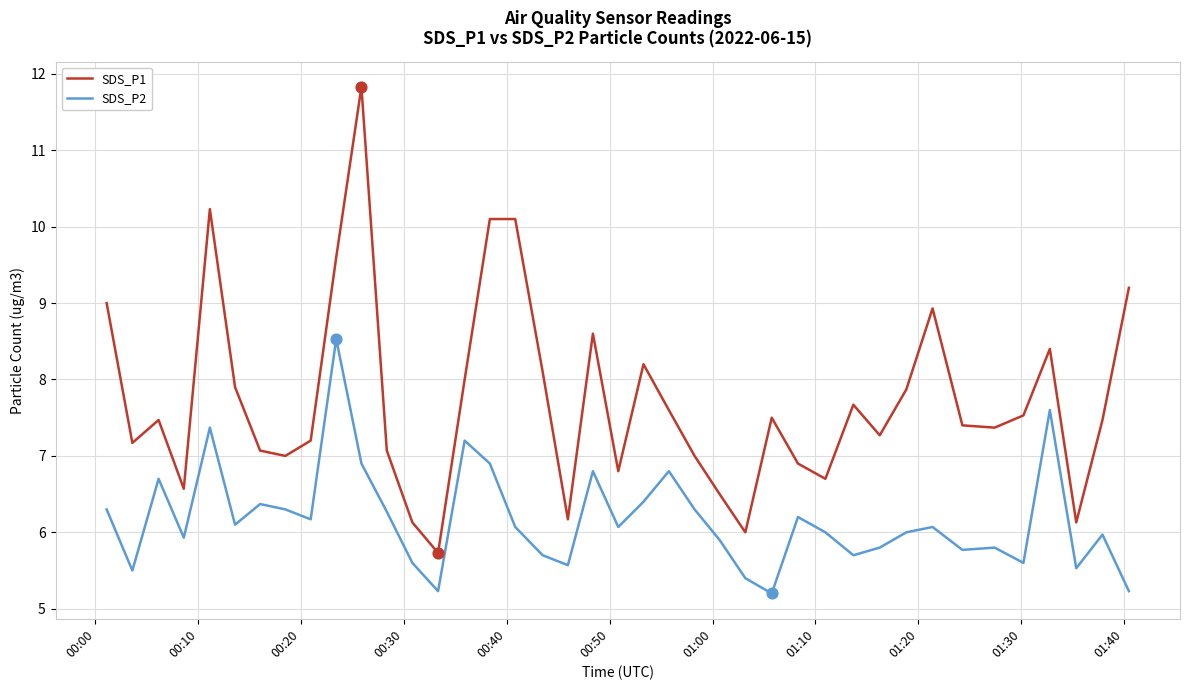

Which series has the largest range (max minus min)?

SDS_P1